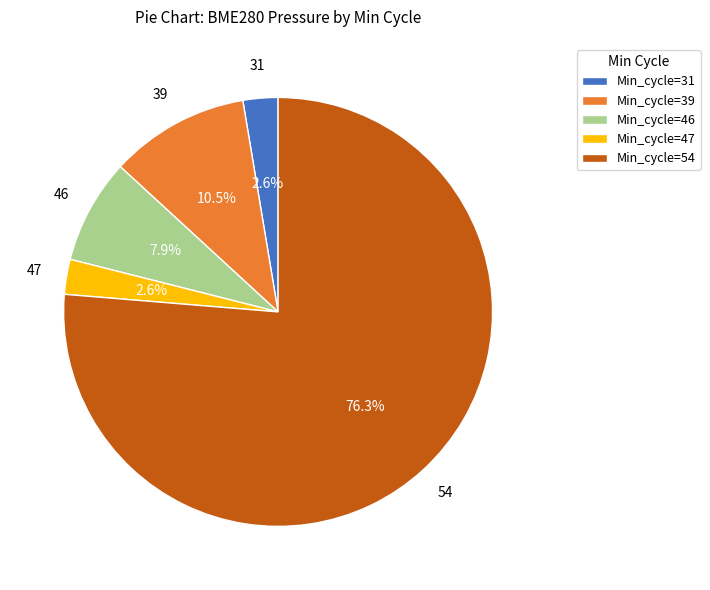

How many slices are in this pie chart?

5